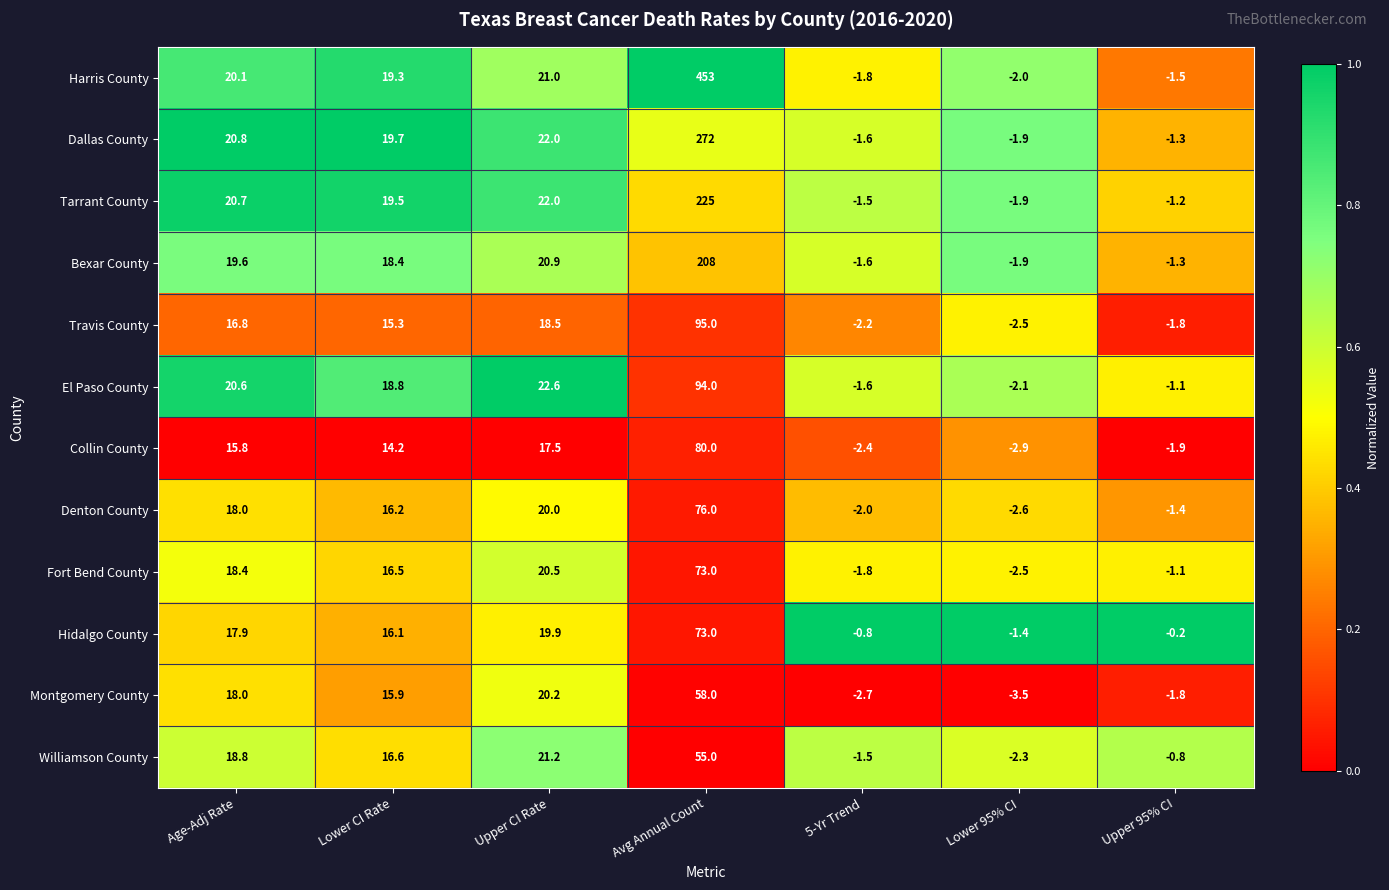

Which series has the largest total across all categories?

Harris County